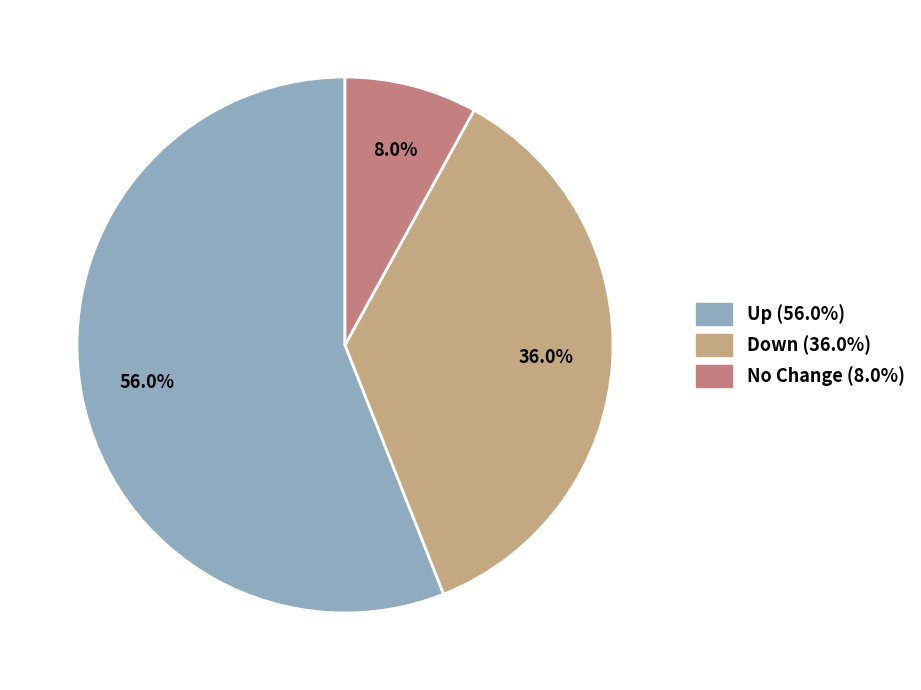

What is the smallest slice in the pie chart?

No Change (8.0%)